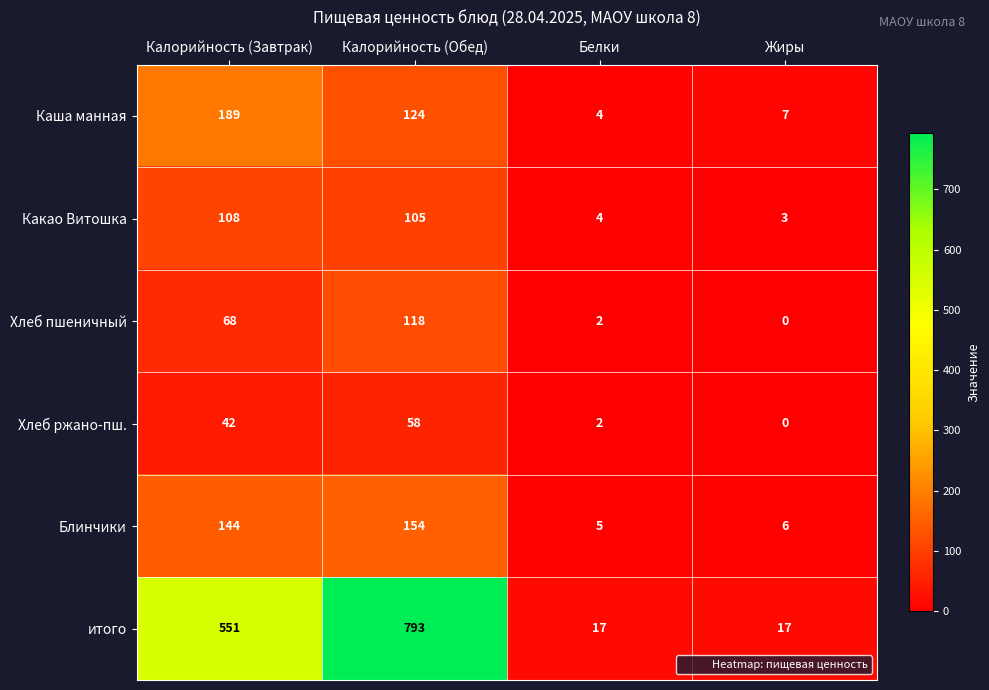

Count the number of data series in this chart.

6